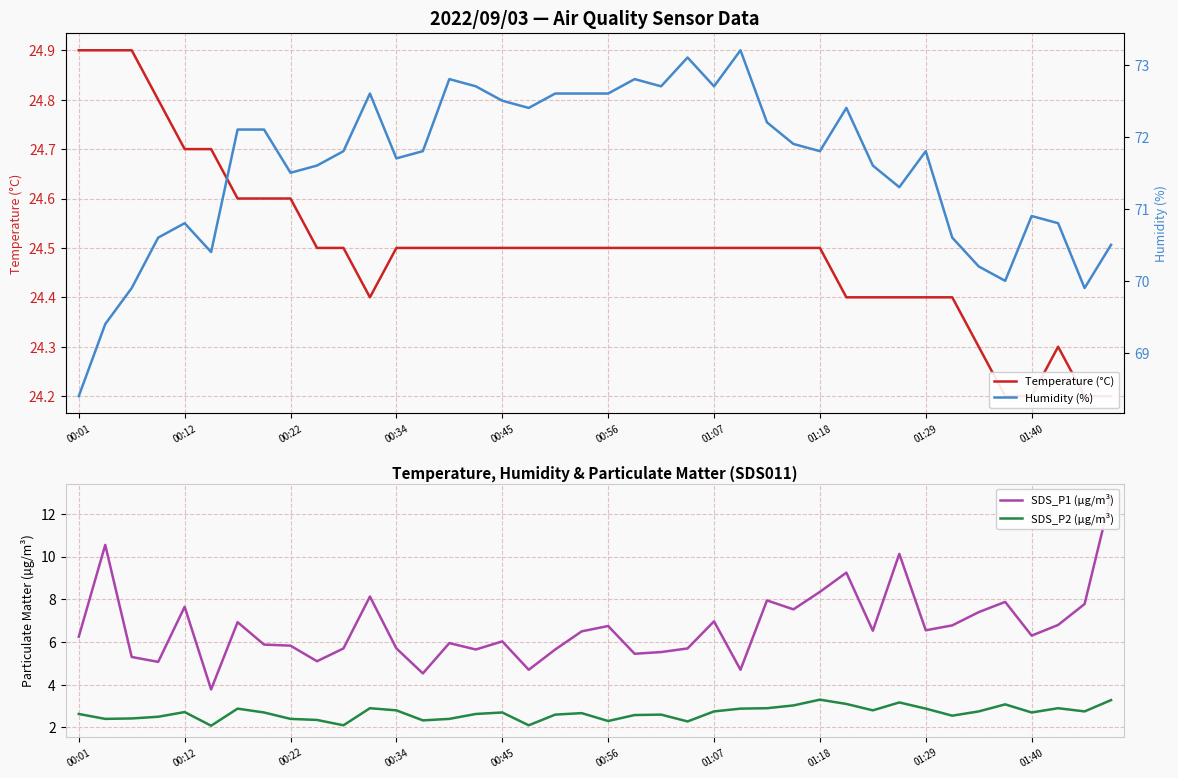

What is the maximum value shown in the chart?

73.2